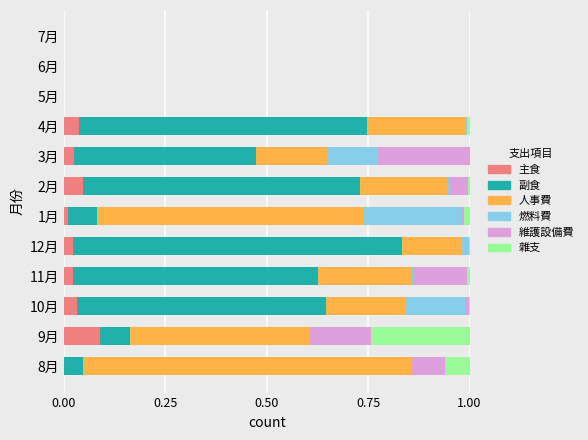

What is the total value across all series at 8月?

1.0